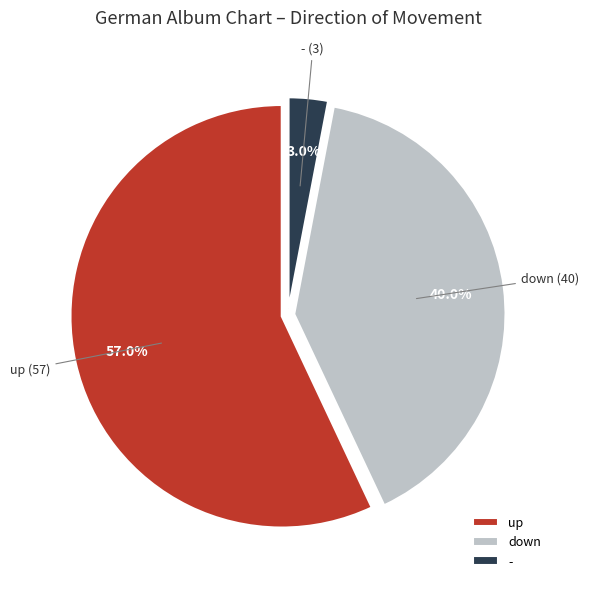

Which slice is the smallest?

-